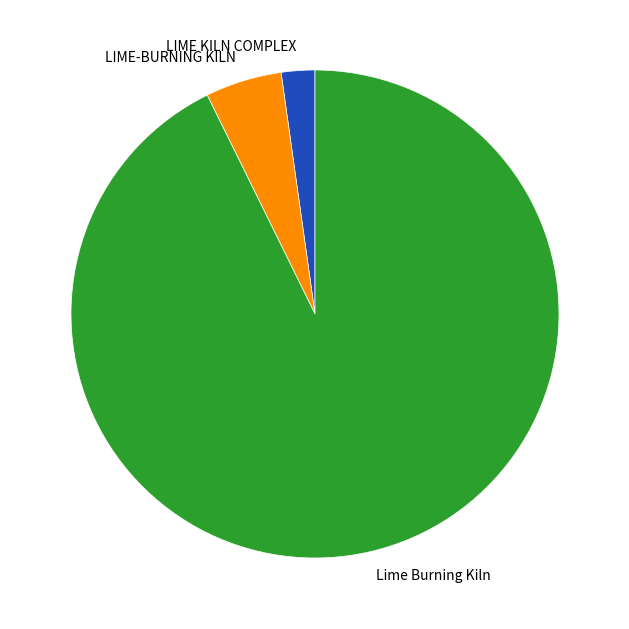

Approximately how many times larger is the value at Lime Burning Kiln compared to LIME KILN COMPLEX?

41.7